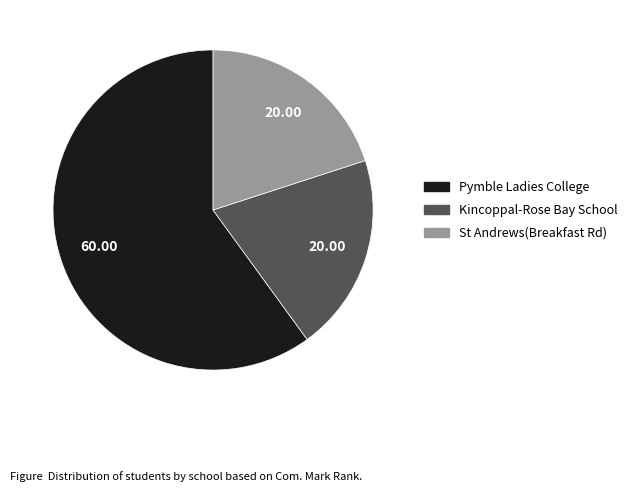

Does any single category account for the majority?

Yes